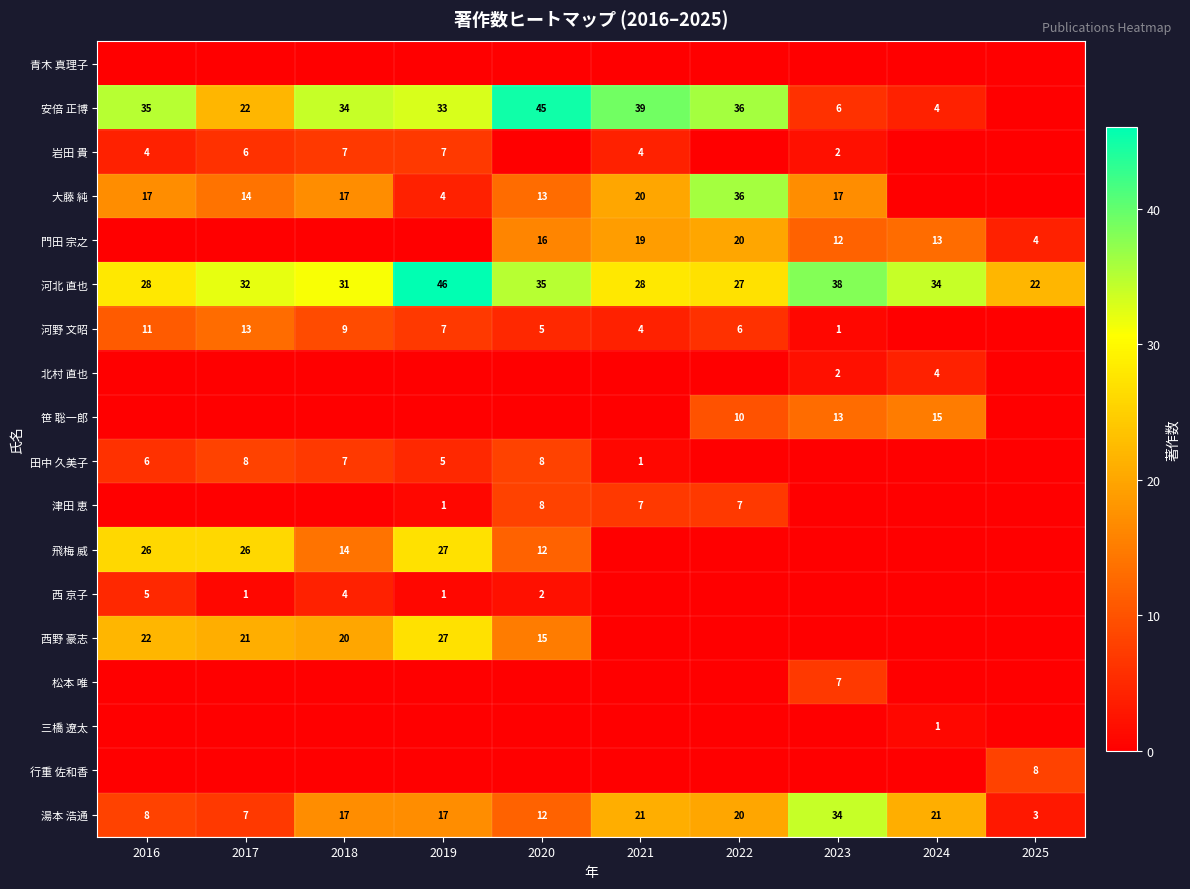

The 河野 文昭 series shows 7 at 2019. True or false?

True